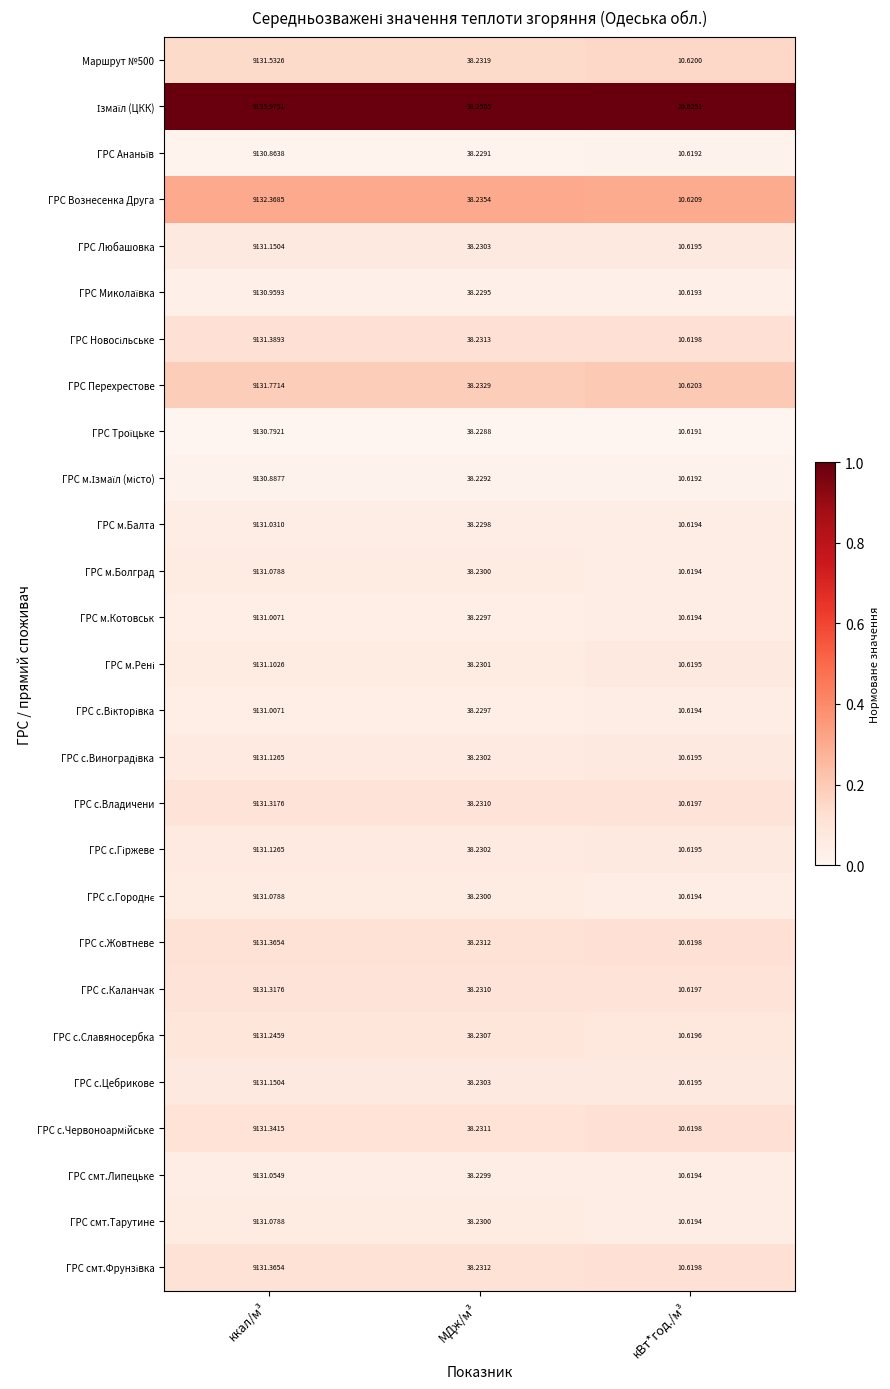

At which category is the sum across all series the highest?

ккал/м³